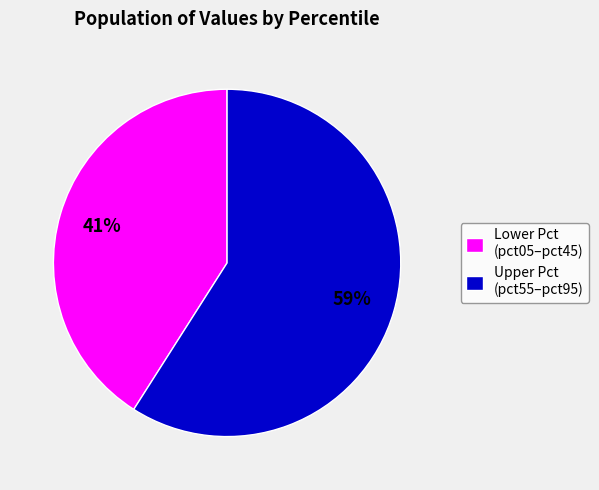

Count the number of slices in the pie.

2